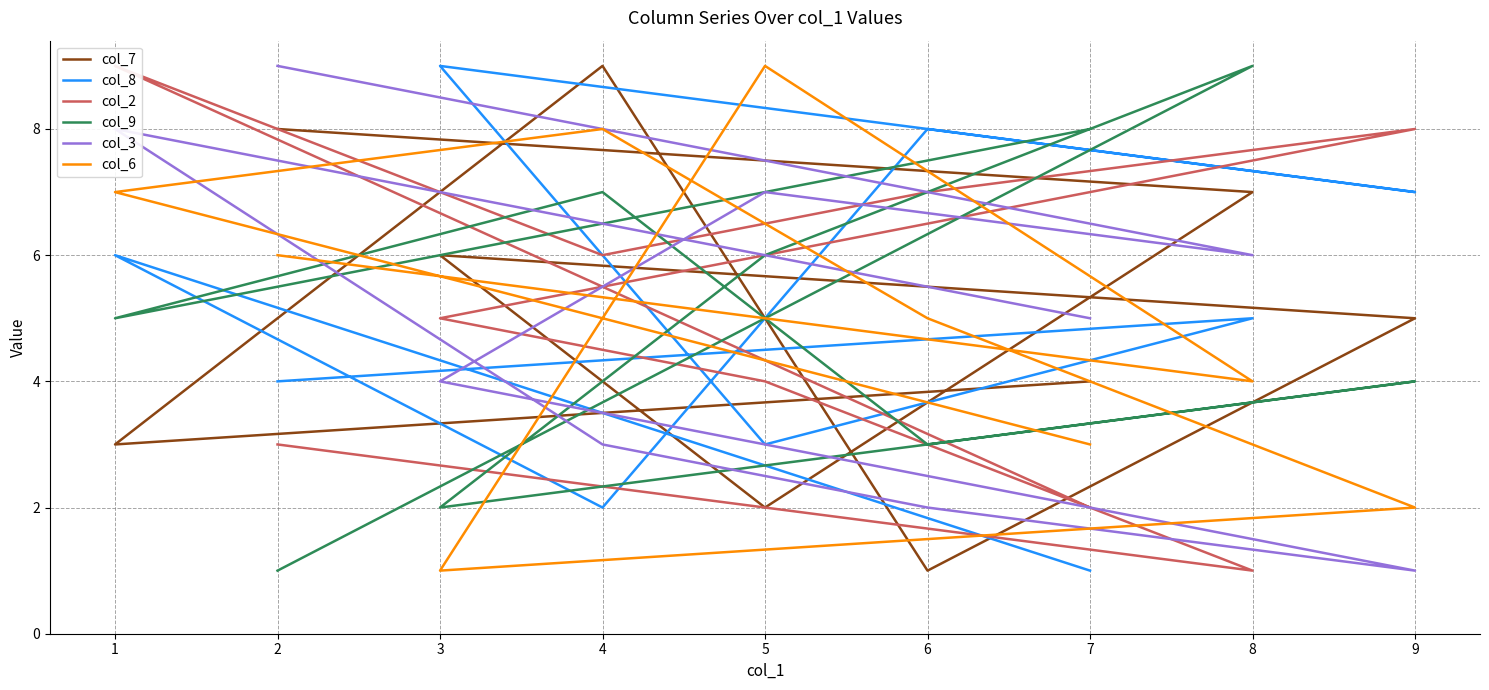

Which label corresponds to the smallest value in the chart?

6